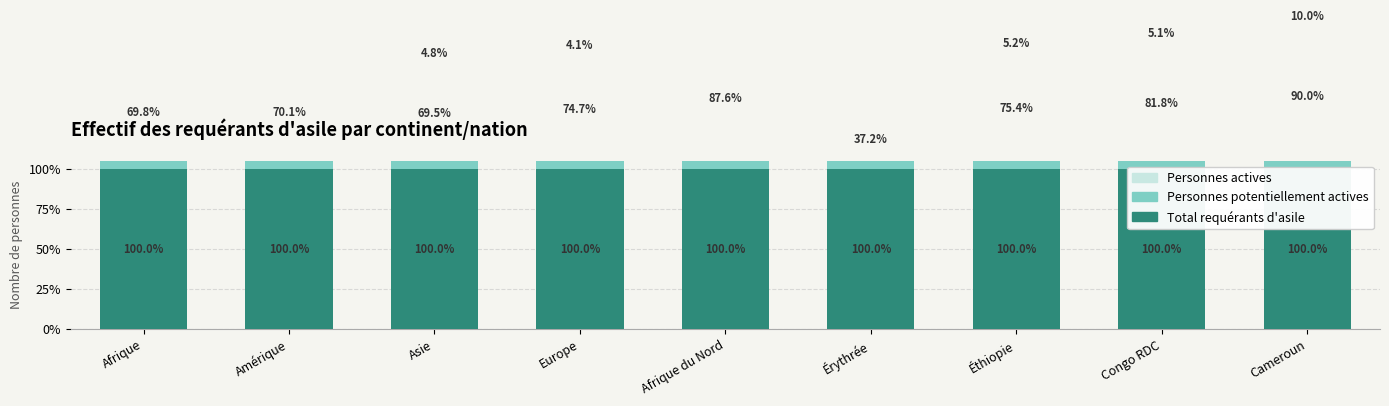

True or false: Personnes actives has a value of 1.6 at Afrique.

False